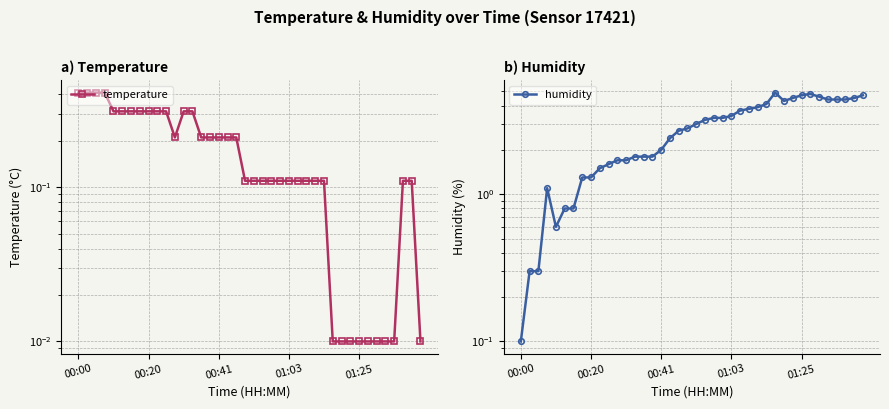

Rank the series by their average value, from lowest to highest.

temperature, humidity